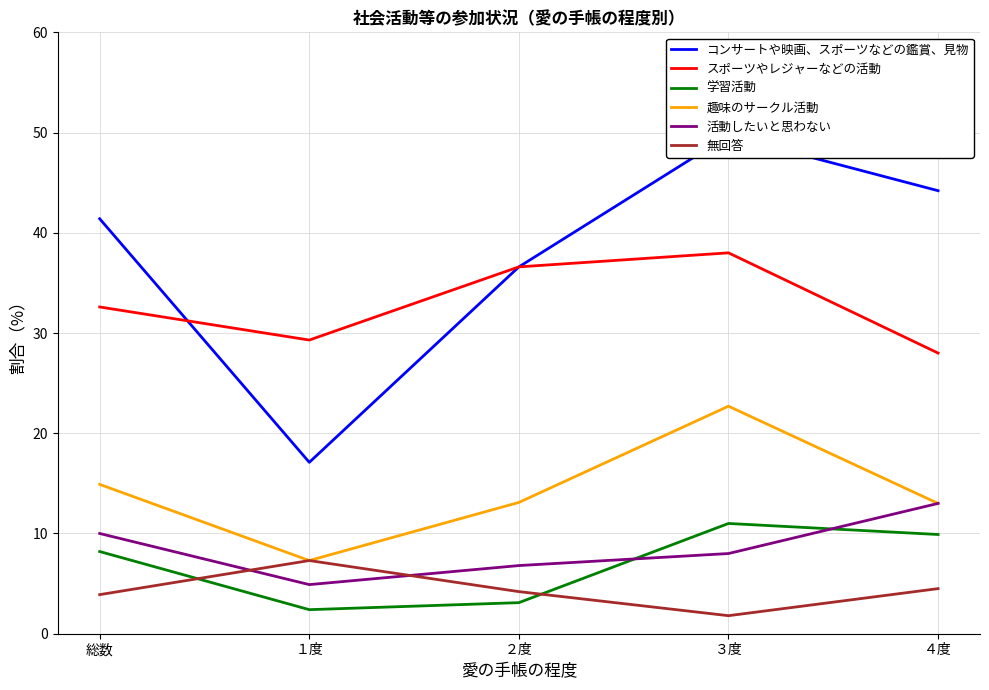

How many distinct data groups are displayed?

6